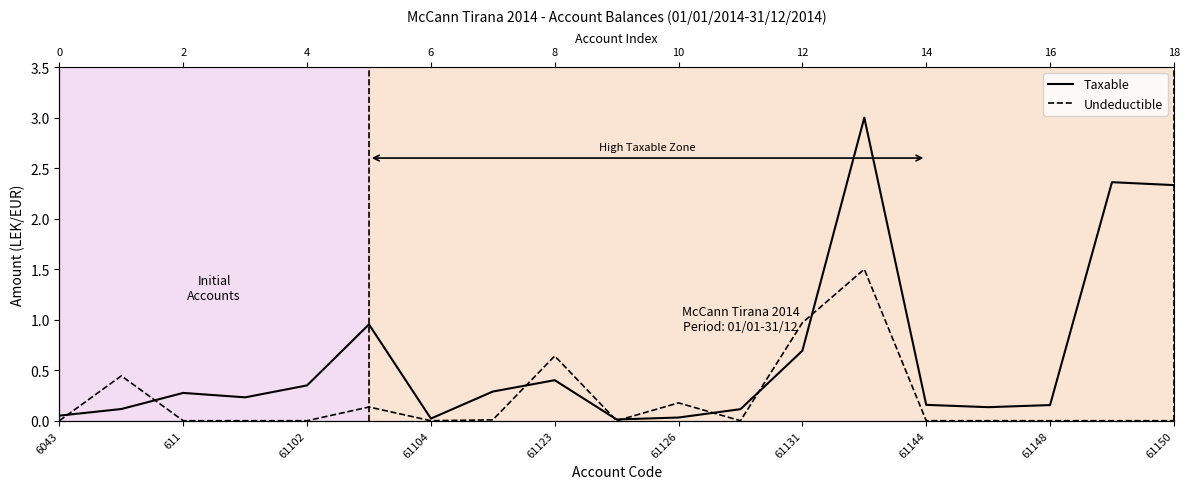

How many intersections are there between Undeductible and Taxable?

8